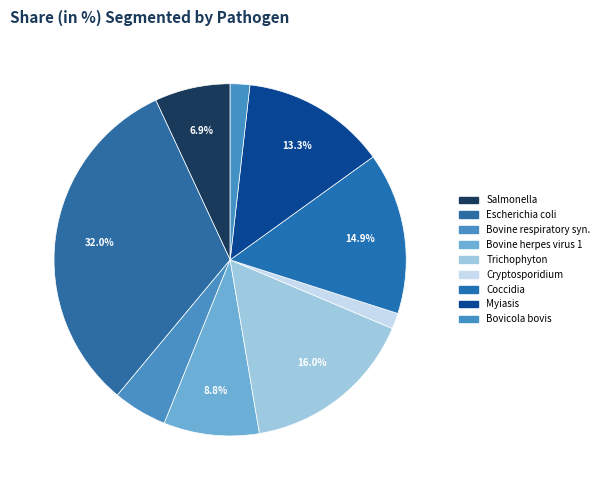

Count the number of slices in the pie.

9